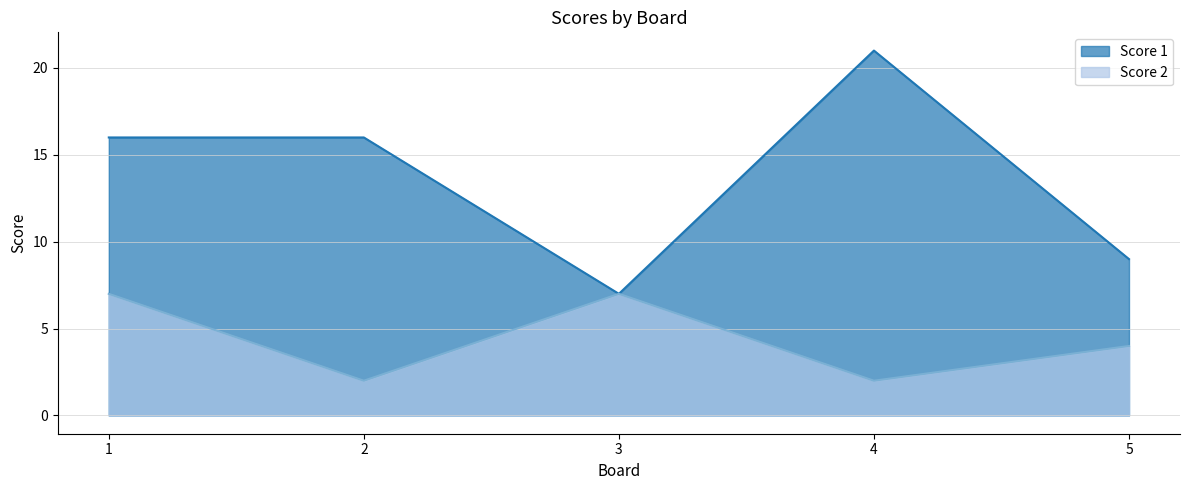

Reading right to left, list all the values displayed in this chart.

Score 1: 5=9	4=21	3=7	2=16	1=16
Score 2: 5=4	4=2	3=7	2=2	1=7